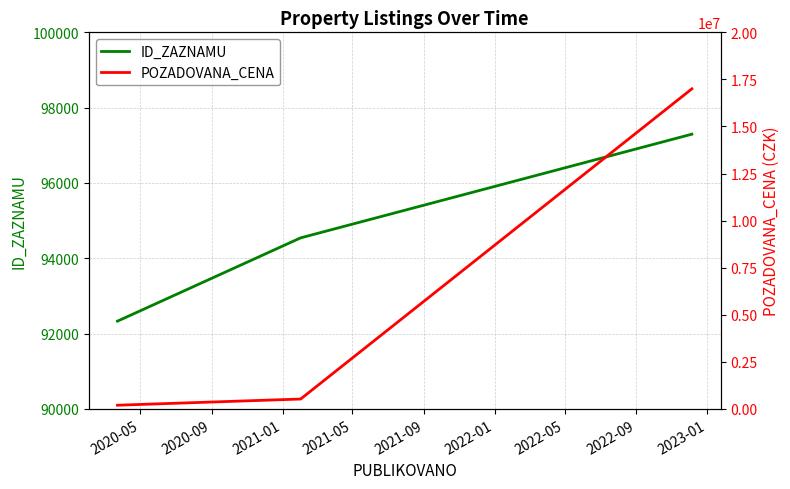

What is the lowest value of the ID_ZAZNAMU series?

92332